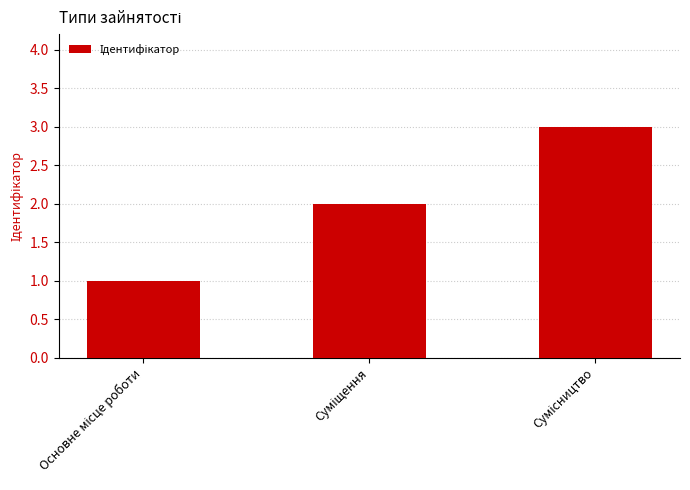

What is the greatest value displayed?

3